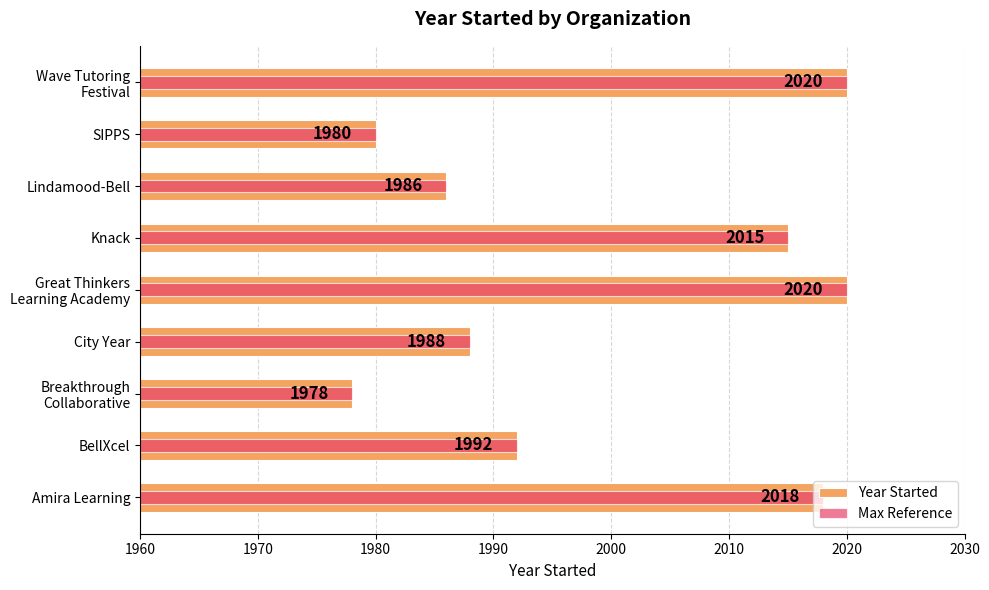

What are all the series names shown in the legend?

Year Started, Max Reference